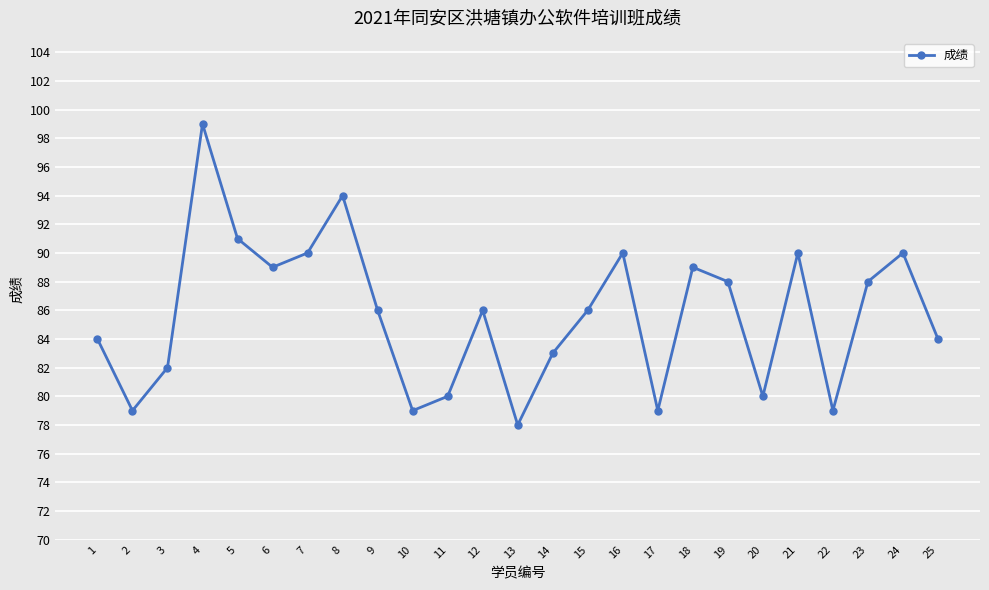

What is the sum of all values?

2143